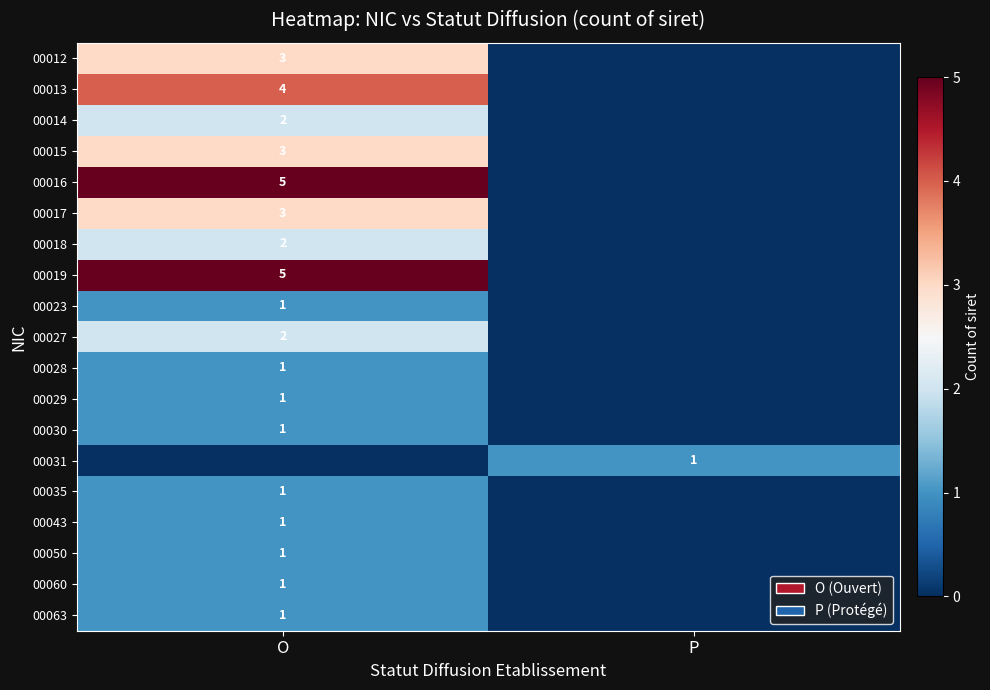

Is it true that 00027 equals 2 at O?

True